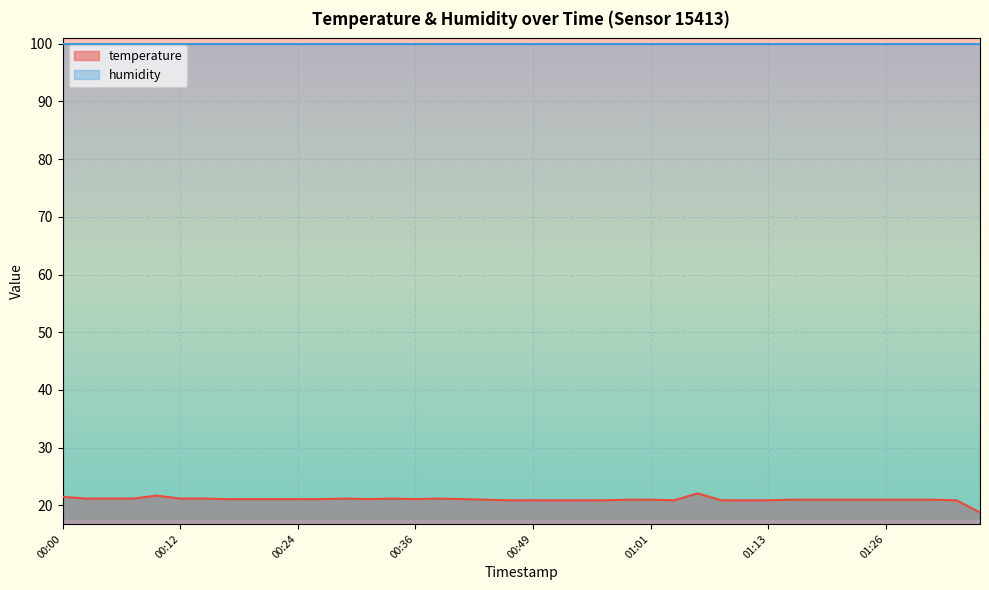

What is the change in value from 2022-08-19T00:22:13 to 2022-08-19T01:16:22?

-0.1